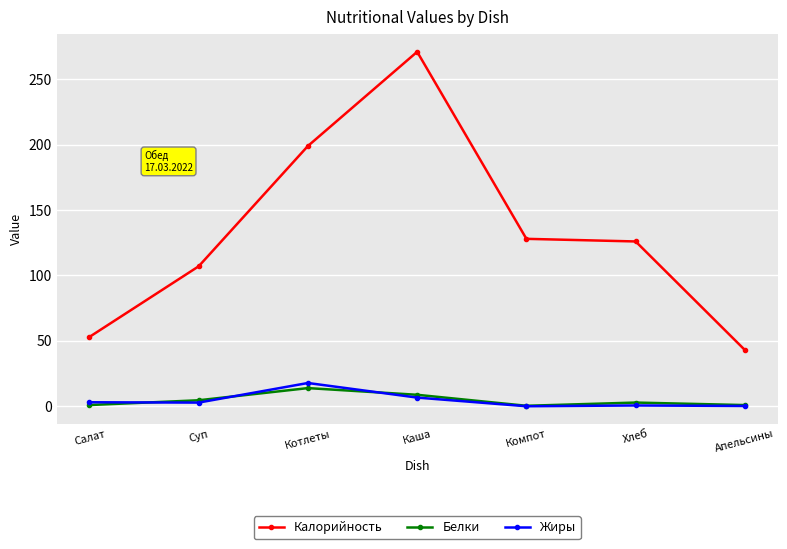

True or false: Калорийность has more than 2 interior local peaks.

False